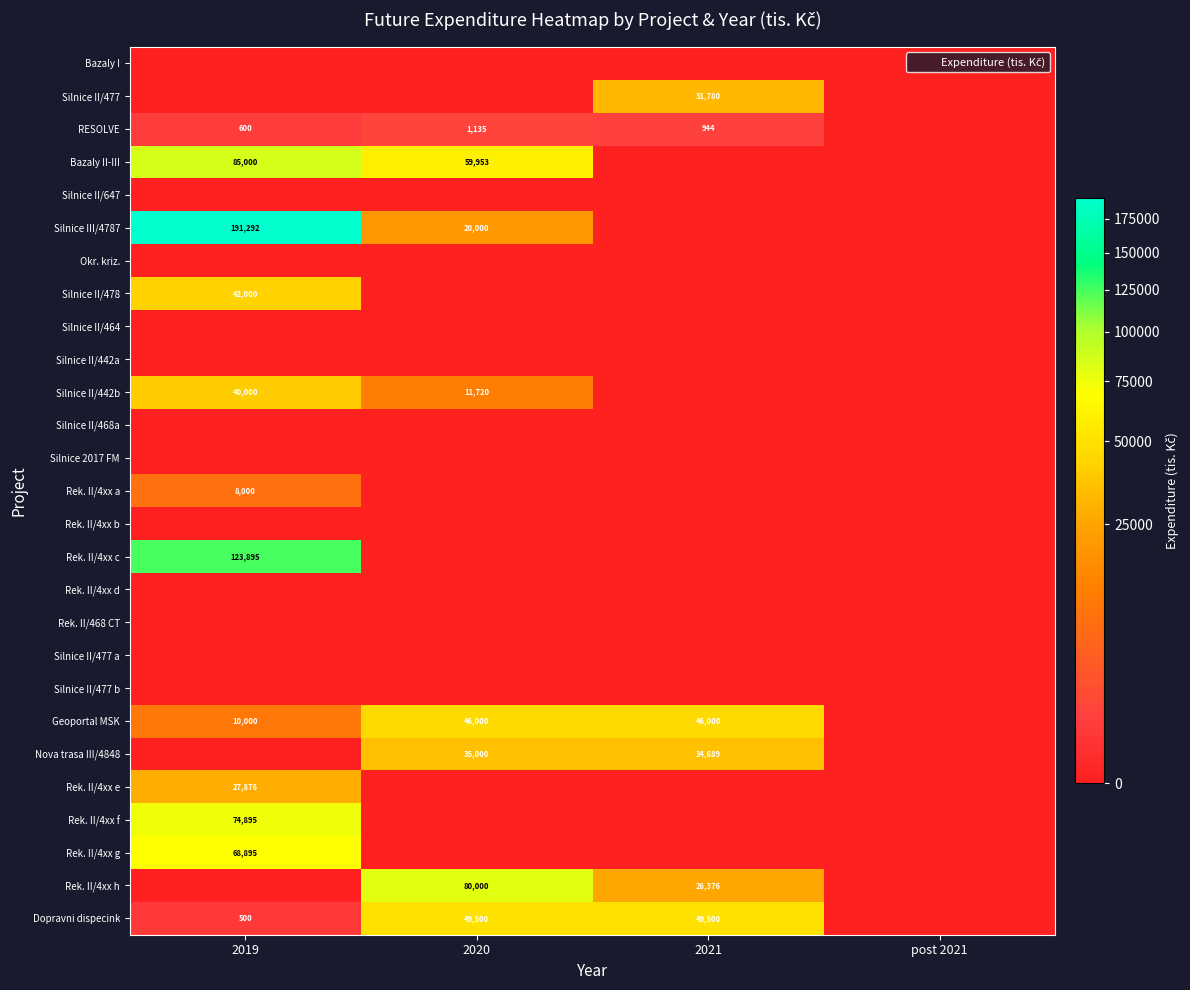

True or false: Silnice III/4787 has a value of 57295 at 2019.

False